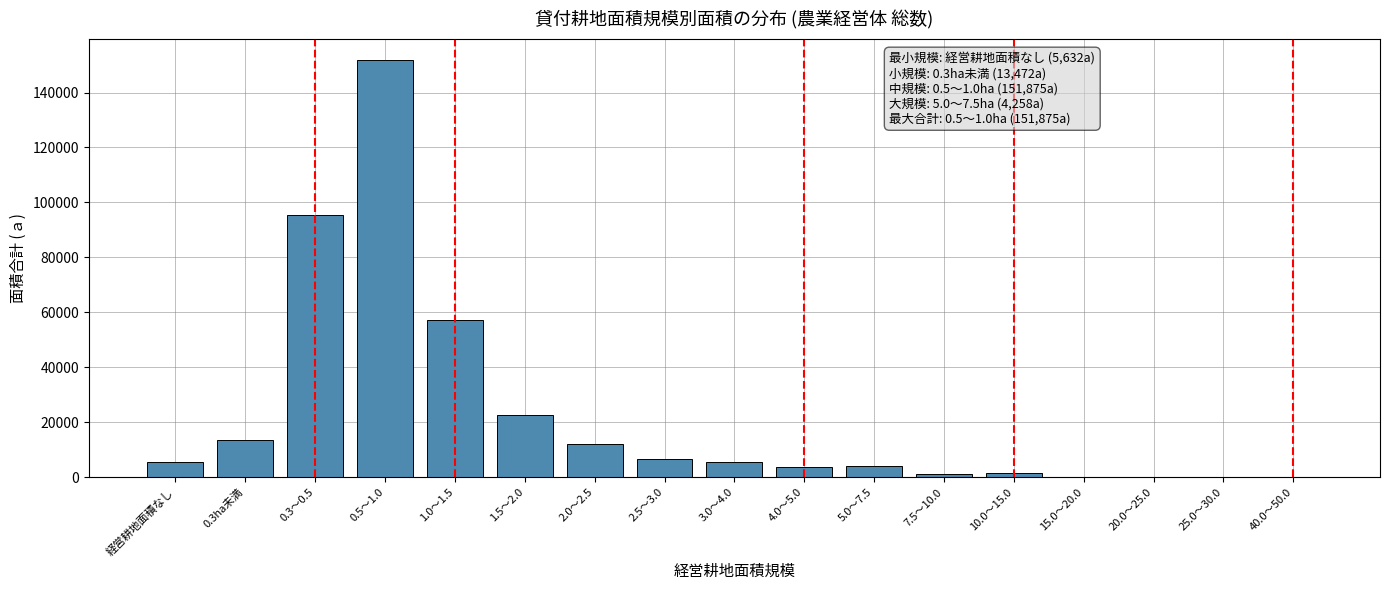

Approximately how many times larger is the value at 0.5～1.0 compared to 2.5～3.0?

23.0